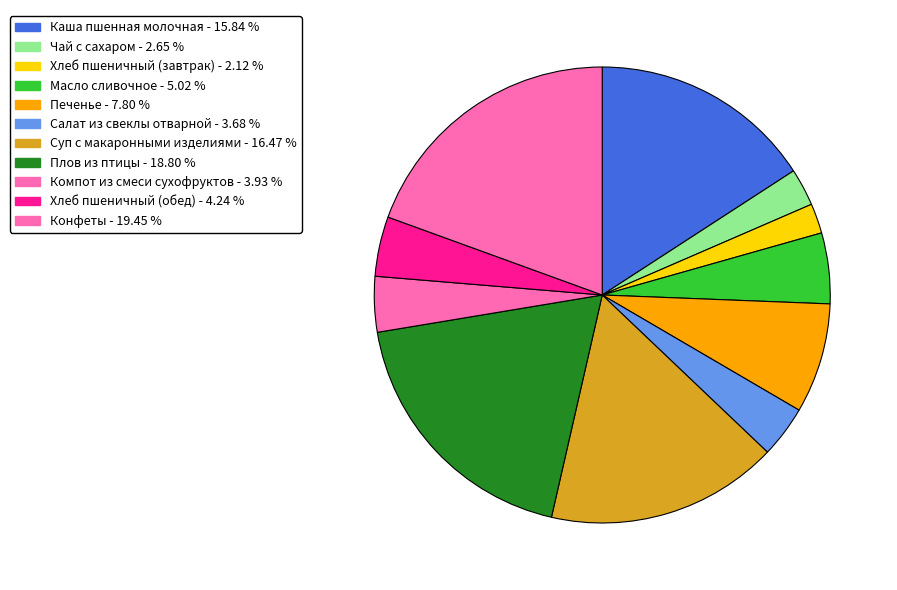

To the nearest percent, what percentage of the pie is Конфеты?

19%